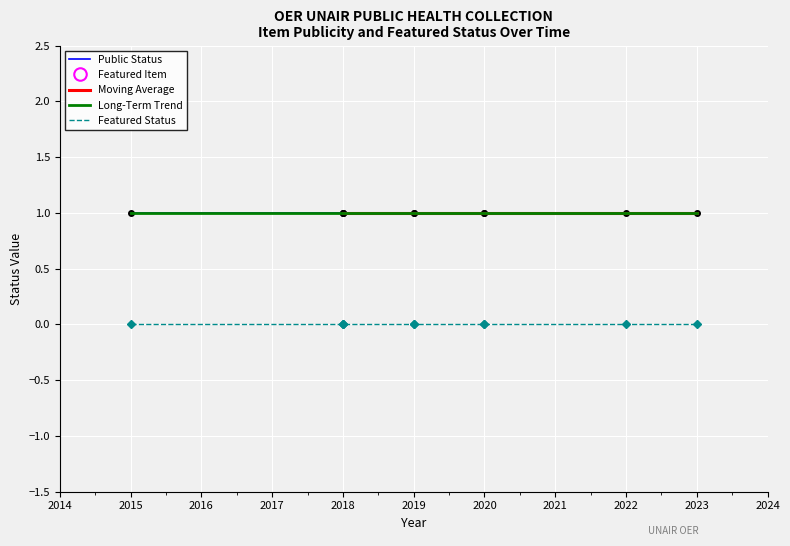

True or false: featured and public cross at least once.

False